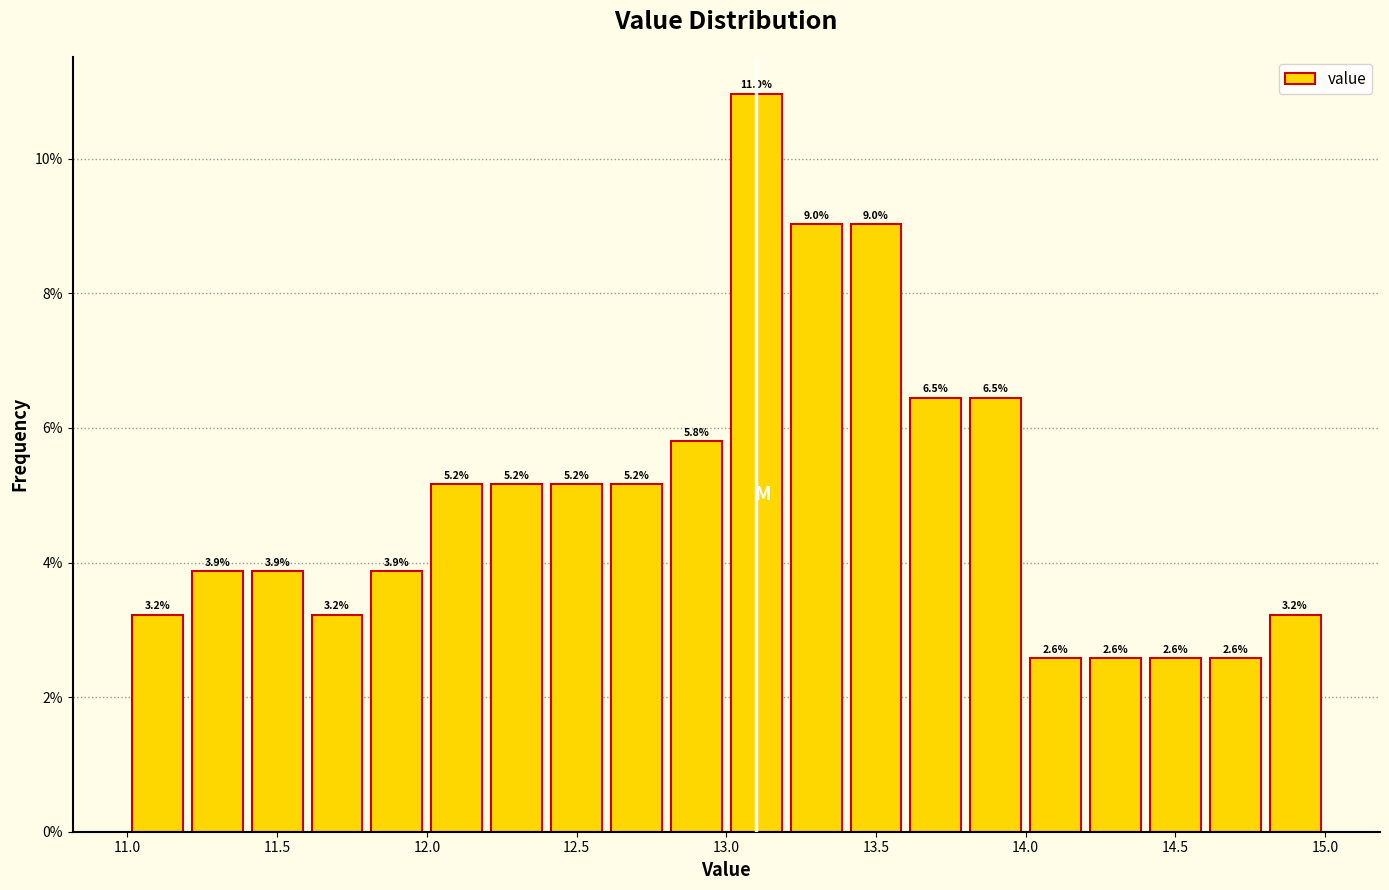

Reading left to right, transcribe this chart: for each bar, give the range it covers on the x-axis and its height.

11.0 to 11.2: 3.2
11.2 to 11.4: 3.9
11.4 to 11.6: 3.9
11.6 to 11.8: 3.2
11.8 to 12.0: 3.9
12.0 to 12.2: 5.2
12.2 to 12.4: 5.2
12.4 to 12.6: 5.2
12.6 to 12.8: 5.2
12.8 to 13.0: 5.8
13.0 to 13.2: 11.0
13.2 to 13.4: 9.0
13.4 to 13.6: 9.0
13.6 to 13.8: 6.5
13.8 to 14.0: 6.5
14.0 to 14.2: 2.6
14.2 to 14.4: 2.6
14.4 to 14.6: 2.6
14.6 to 14.8: 2.6
14.8 to 15.0: 3.2